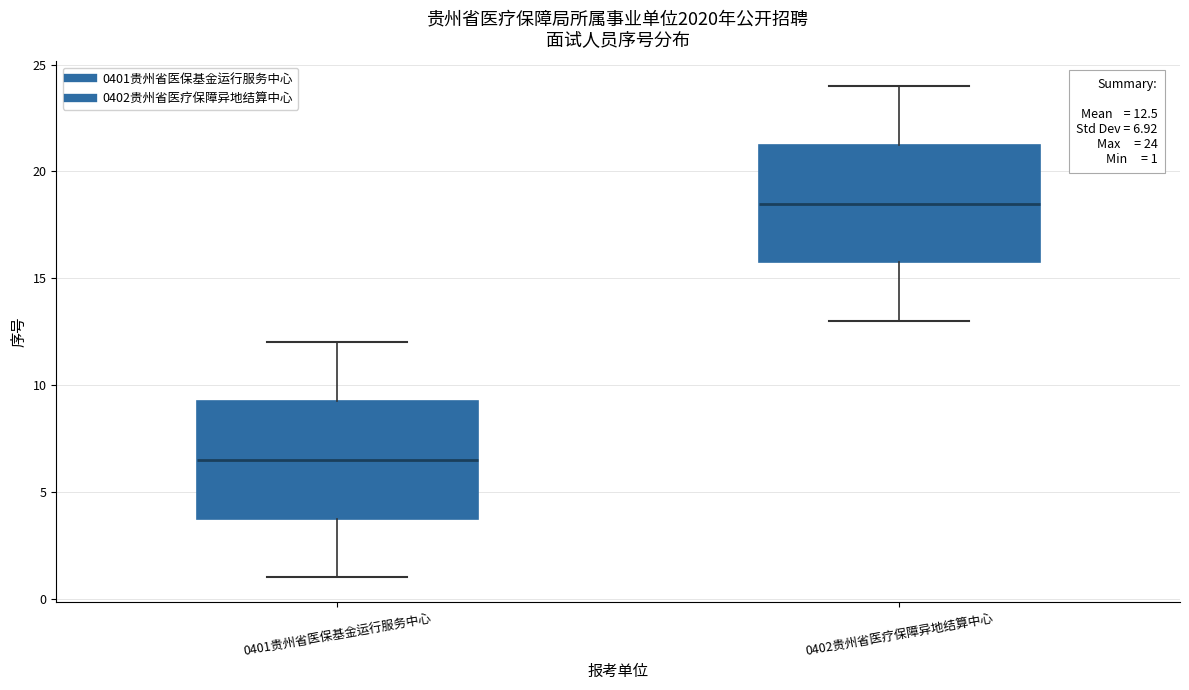

Which box's median line is the lowest?

0401贵州省医保基金运行服务中心